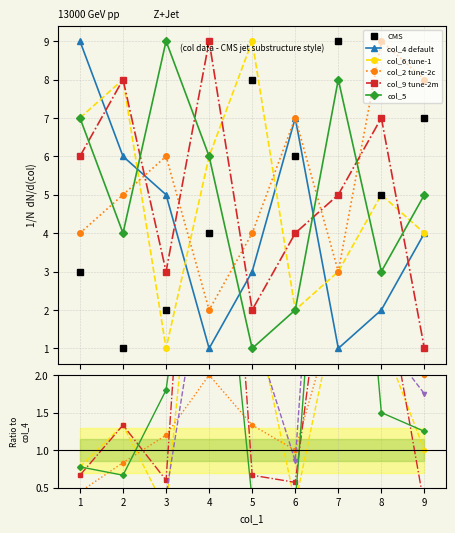

The value of col_4 at 6 is 7. True or false?

True